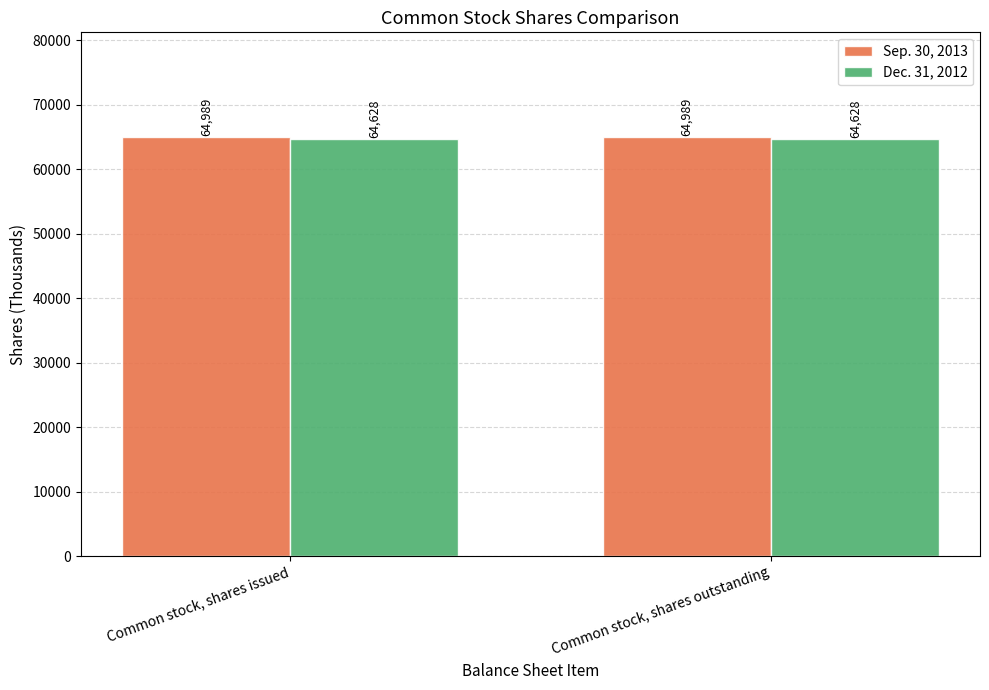

Which series has the largest total across all categories?

Sep. 30, 2013